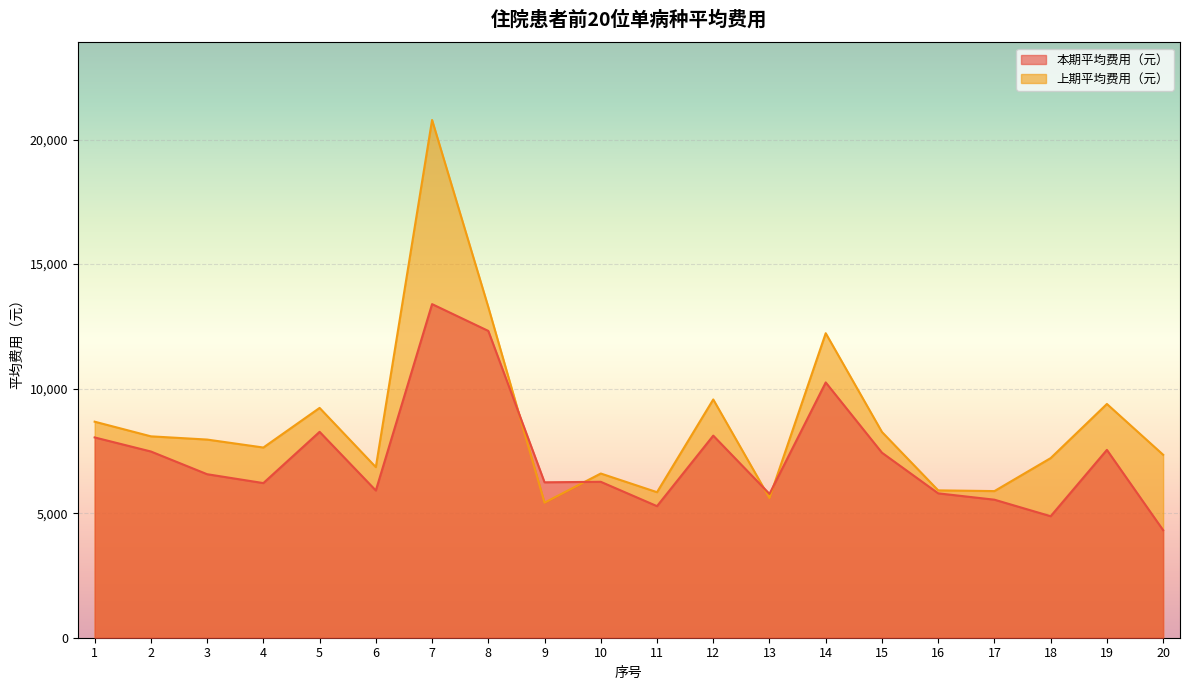

What is the spread (max minus min) of values at 20?

3028.1